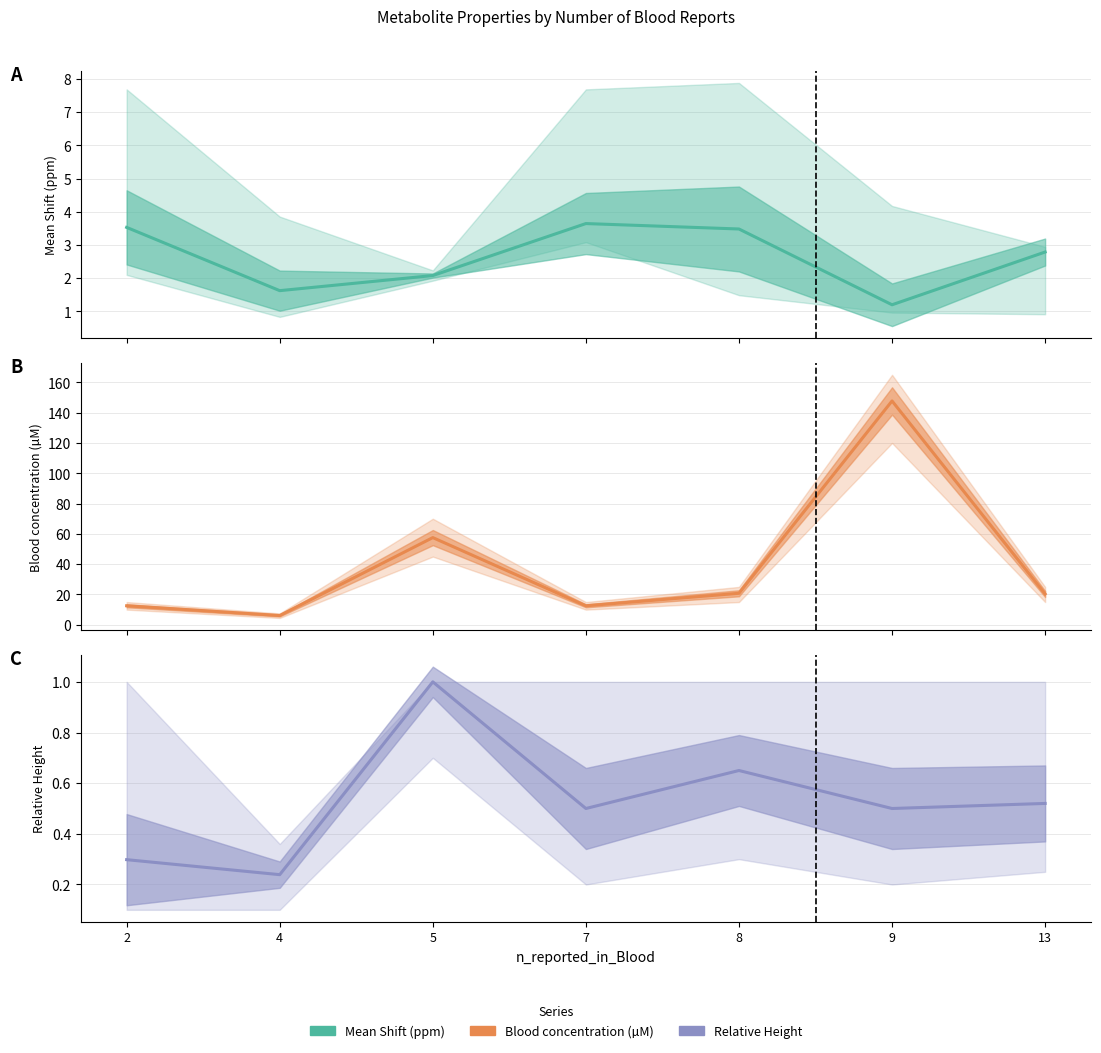

Which series has the largest range (max minus min)?

Mean_Blood_concentration